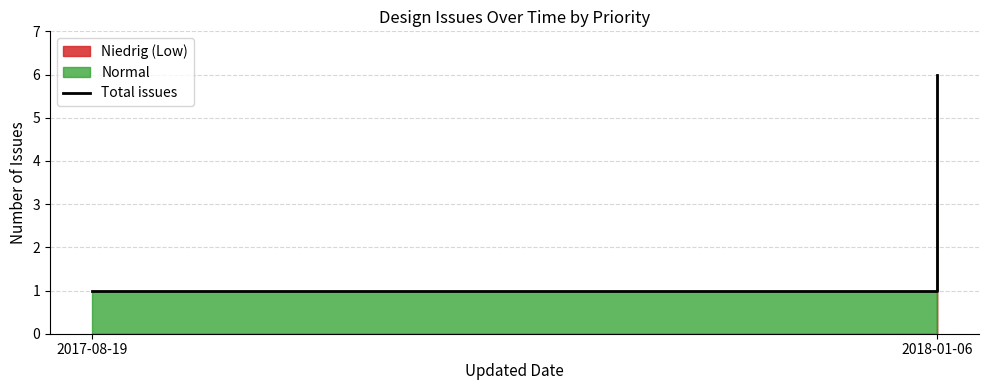

Reading left to right, extract all data points from this chart.

1	6